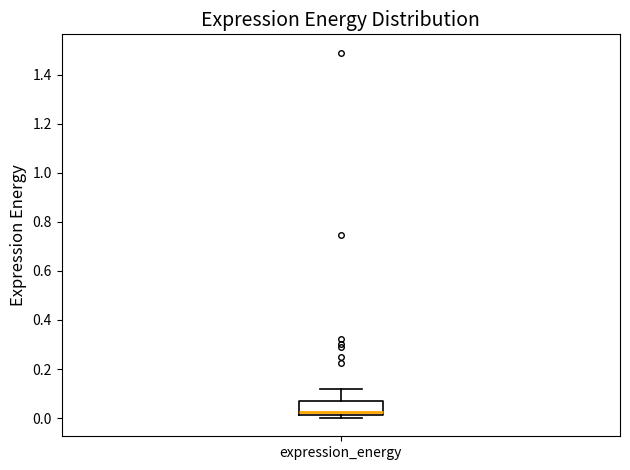

Transcribe this box plot: give where the median line is, the range the box spans, and where the two whiskers end, as read against the y-axis. The values are not printed on the chart, so give them approximately, as read against the axis.

median 0.02 (just above the box's lower edge), box 0.02 to 0.08, whiskers 0.00 to 0.12